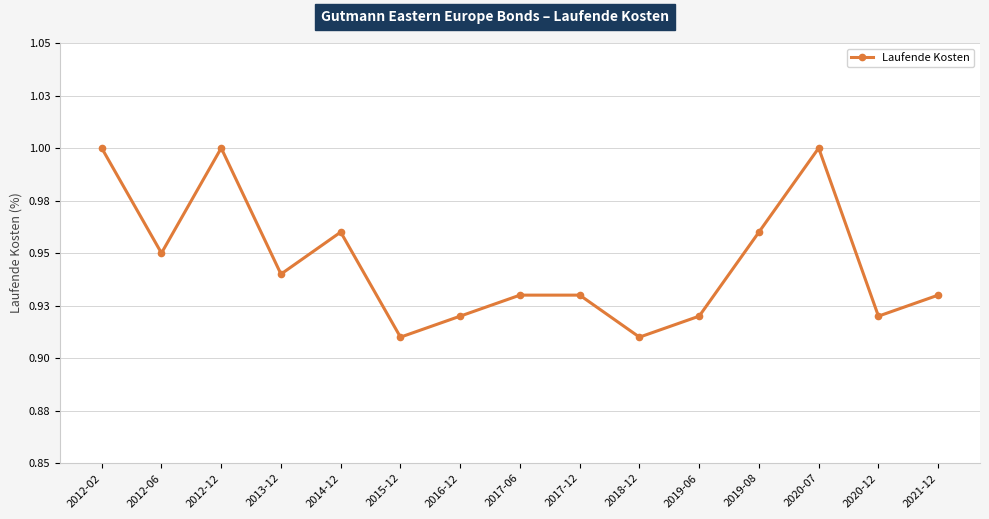

What is the difference between the maximum and minimum values?

0.1